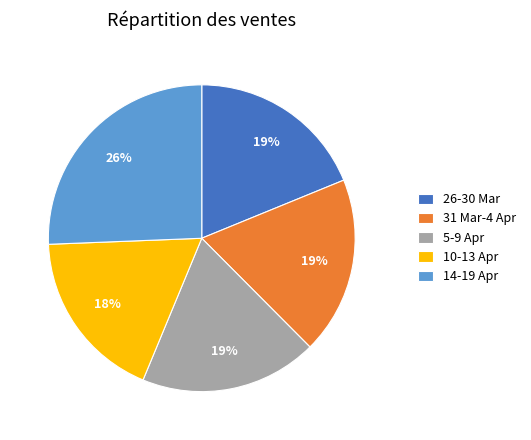

The 5-9 Apr slice represents 19% of the pie. True or false?

True